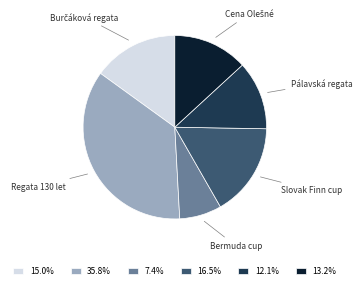

What is the smallest slice in the pie chart?

Bermuda cup